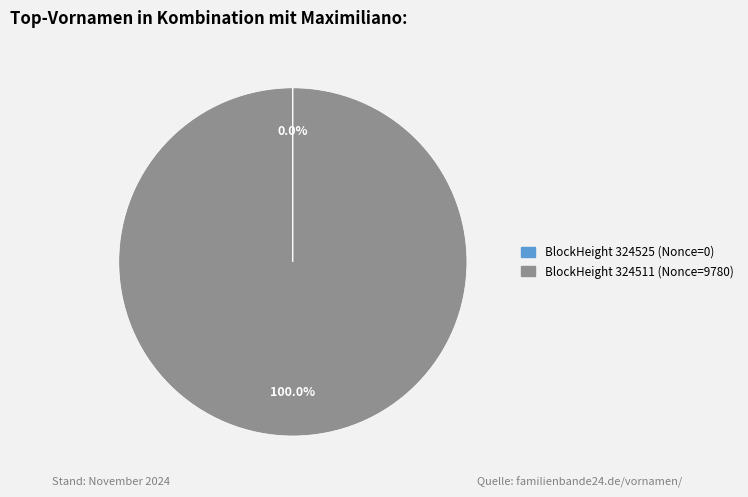

Does any single category account for the majority?

Yes